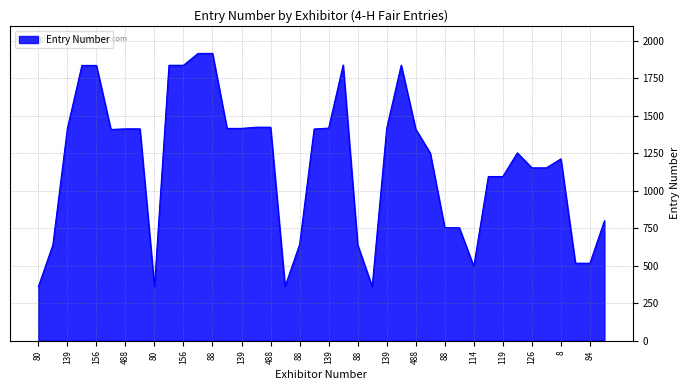

What is the greatest value displayed?

1916